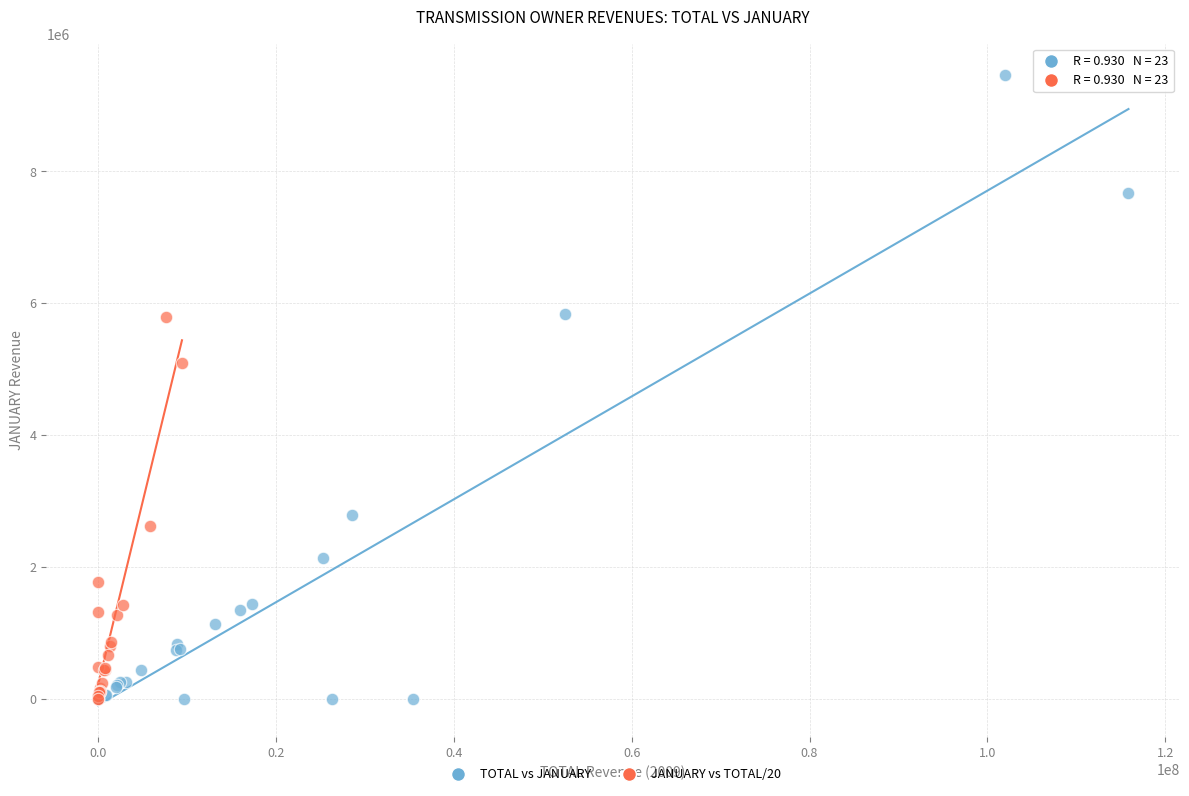

What are all the series names shown in the legend?

TOTAL vs JANUARY, JANUARY vs TOTAL/20